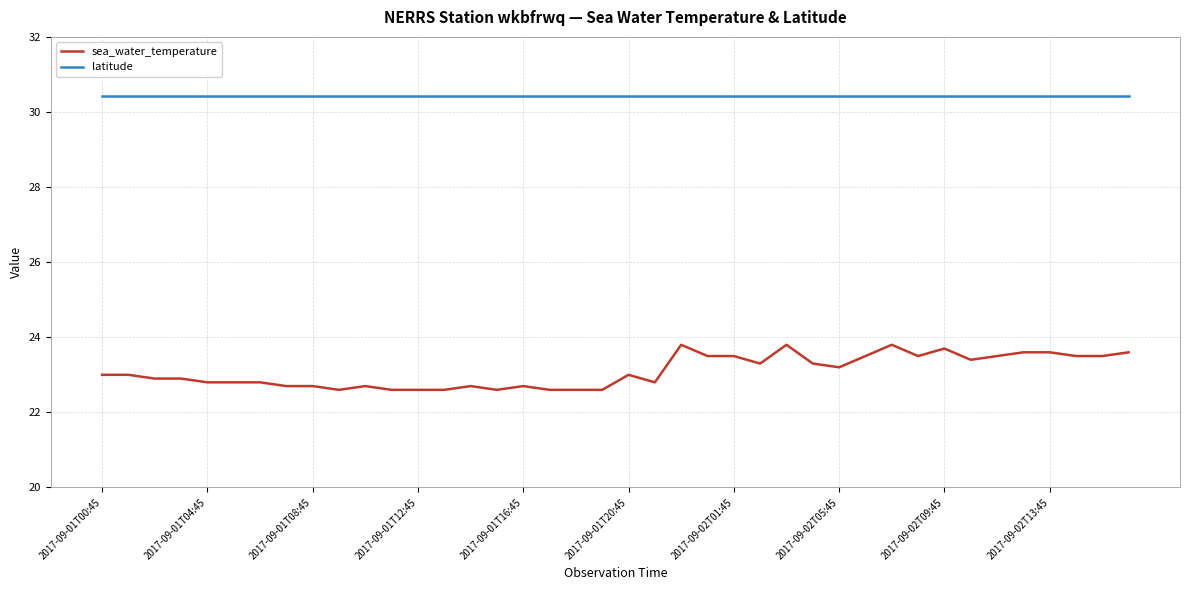

Reading left to right, transcribe all the data shown in this chart.

sea_water_temperature: 23.0	23.0	22.9	22.9	22.8	22.8	22.8	22.7	22.7	22.6	22.7	22.6	22.6	22.6	22.7	22.6	22.7	22.6	22.6	22.6	23.0	22.8	23.8	23.5	23.5	23.3	23.8	23.3	23.2	23.5	23.8	23.5	23.7	23.4	23.5	23.6	23.6	23.5	23.5	23.6
latitude: 30.4	30.4	30.4	30.4	30.4	30.4	30.4	30.4	30.4	30.4	30.4	30.4	30.4	30.4	30.4	30.4	30.4	30.4	30.4	30.4	30.4	30.4	30.4	30.4	30.4	30.4	30.4	30.4	30.4	30.4	30.4	30.4	30.4	30.4	30.4	30.4	30.4	30.4	30.4	30.4